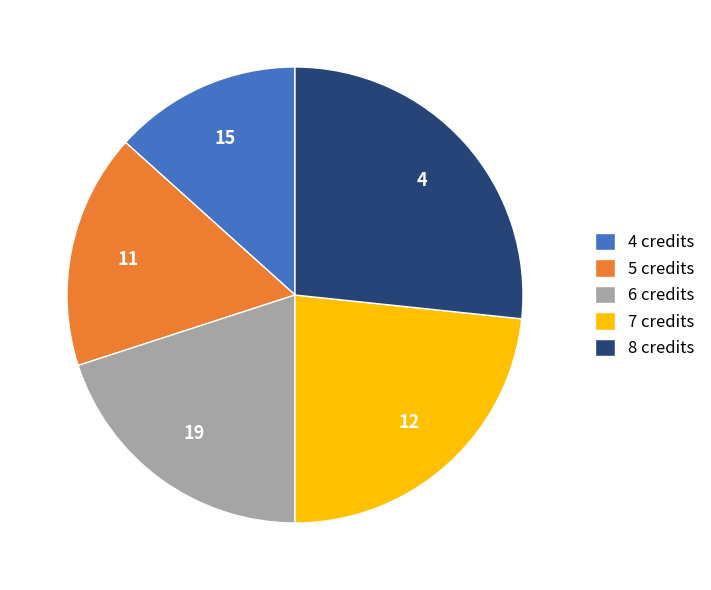

Is it true that 8 credits is 17% of the pie?

False